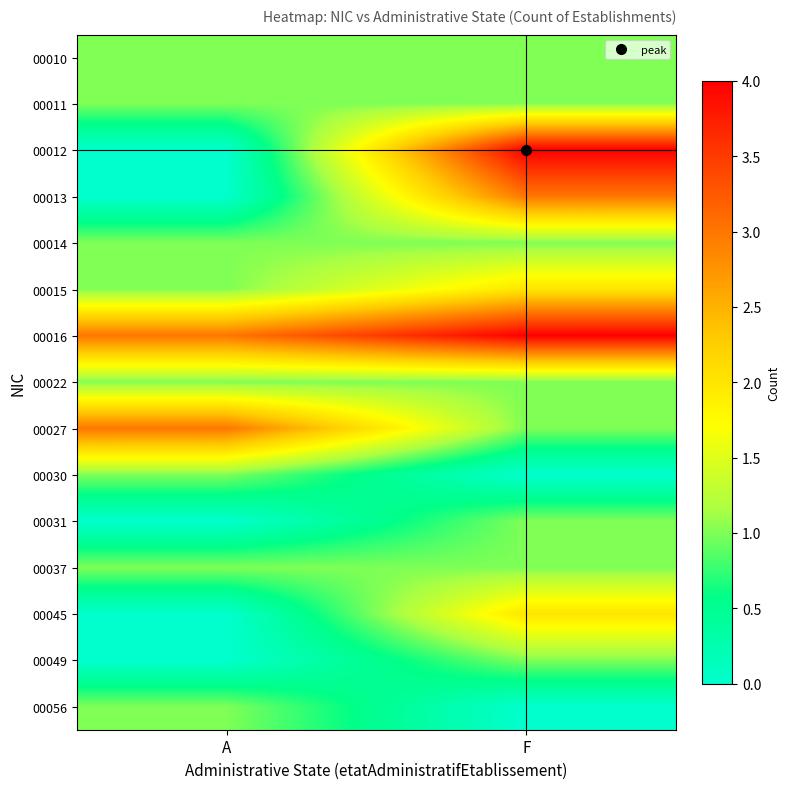

At which category is the sum across all series the highest?

F